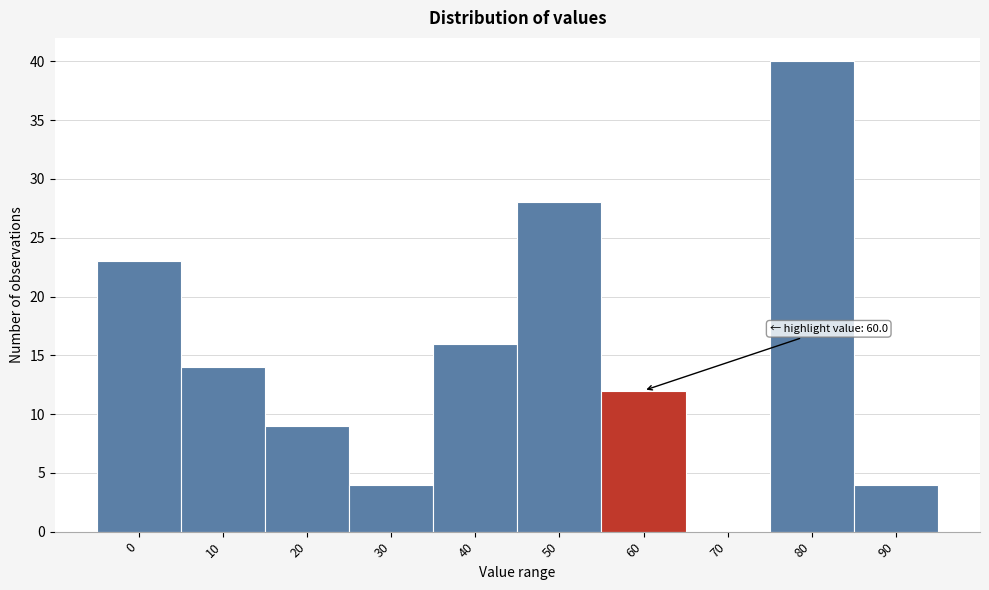

Reading right to left, extract all data points from this chart.

90=4	80=40	70=0	60=12	50=28	40=16	30=4	20=9	10=14	0=23